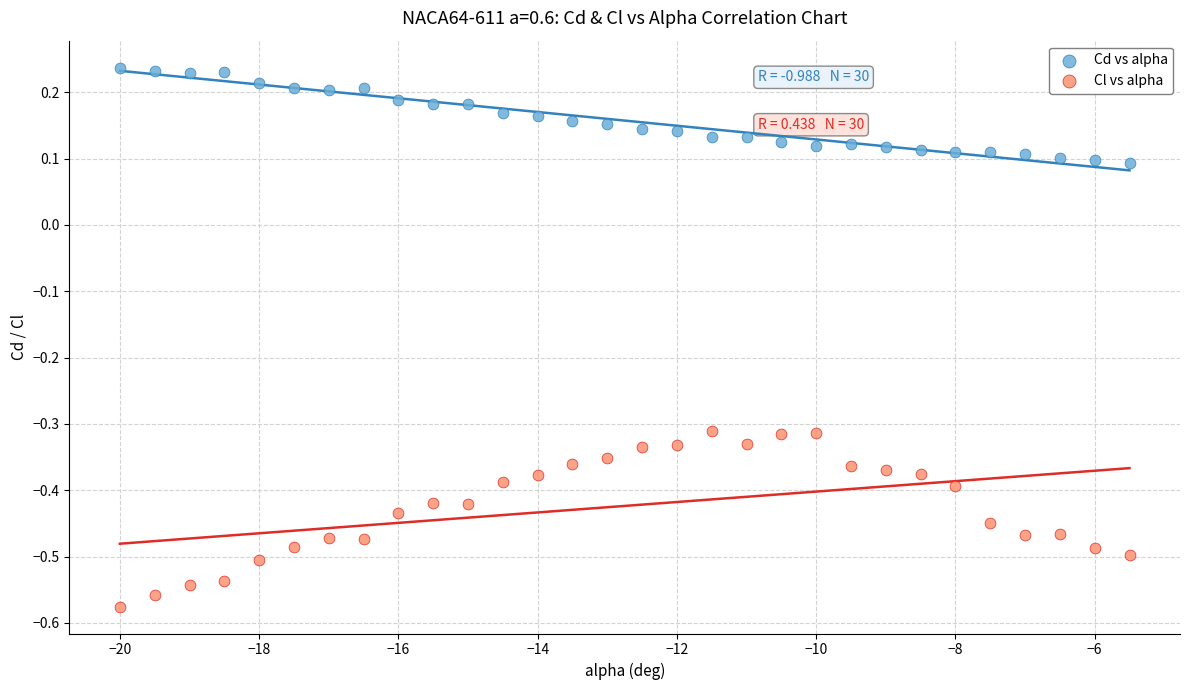

What is the X range (max minus min) for the scatter plot?

14.5